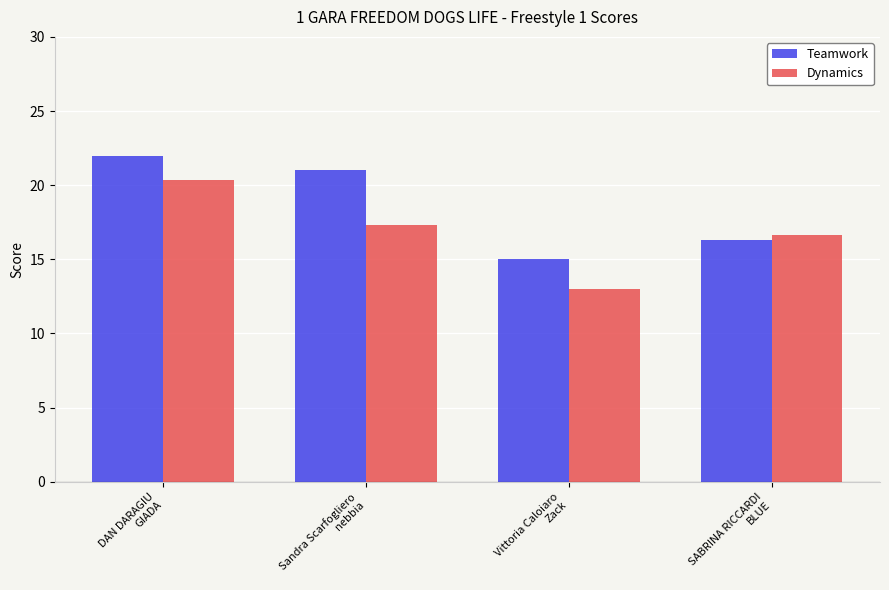

At which label does Teamwork reach its peak?

DAN DARAGIU
GIADA